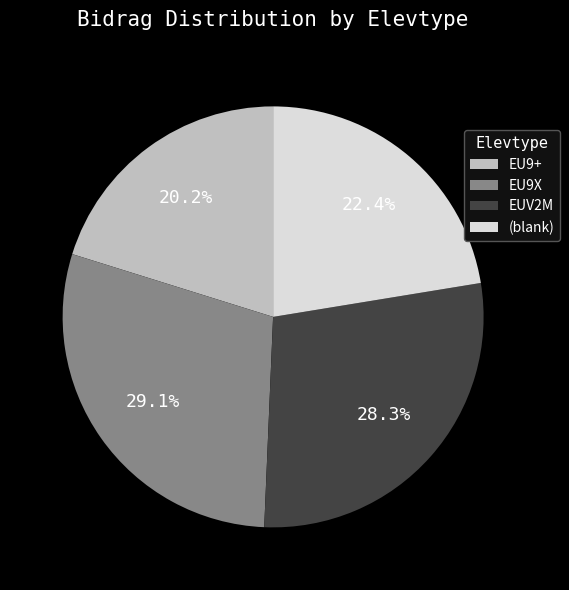

Does any single category account for the majority?

No